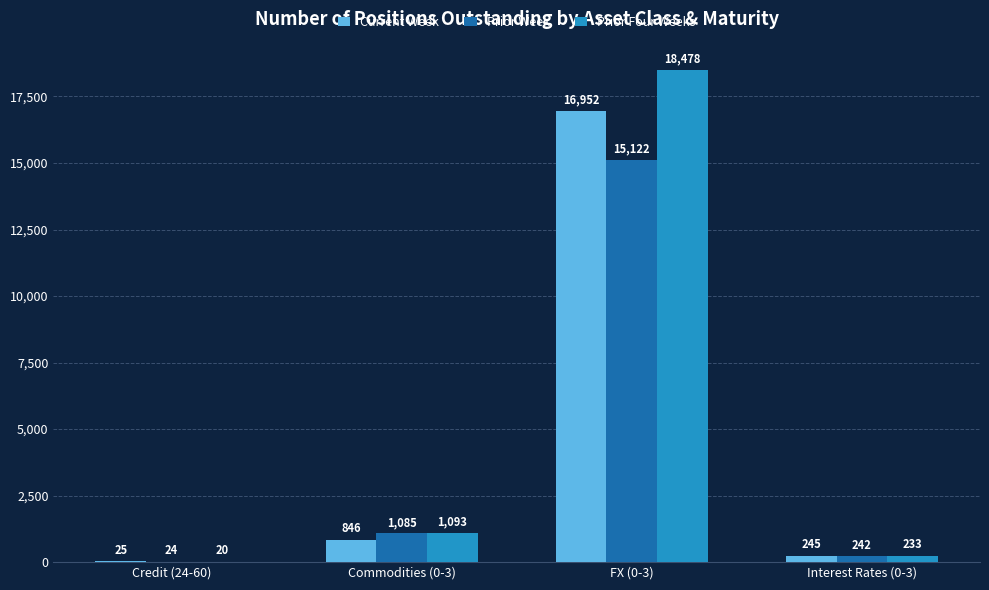

What is the sum of all Prior Week values?

16473